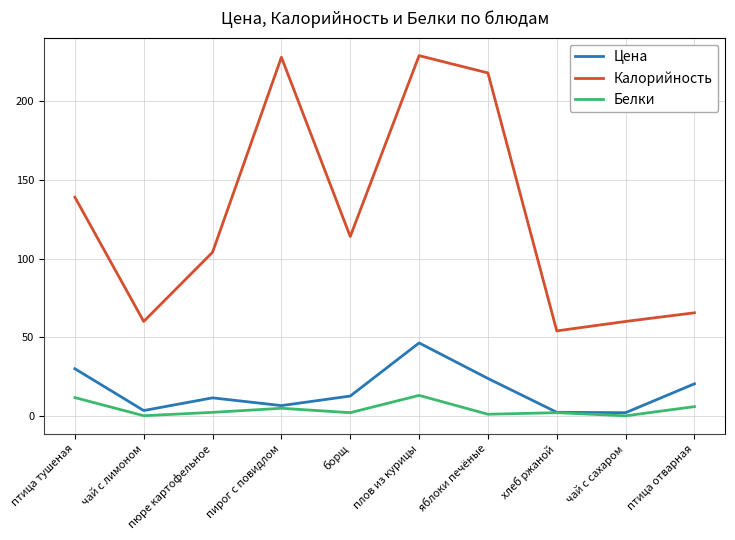

Read the Белки value at хлеб ржаной.

2.0